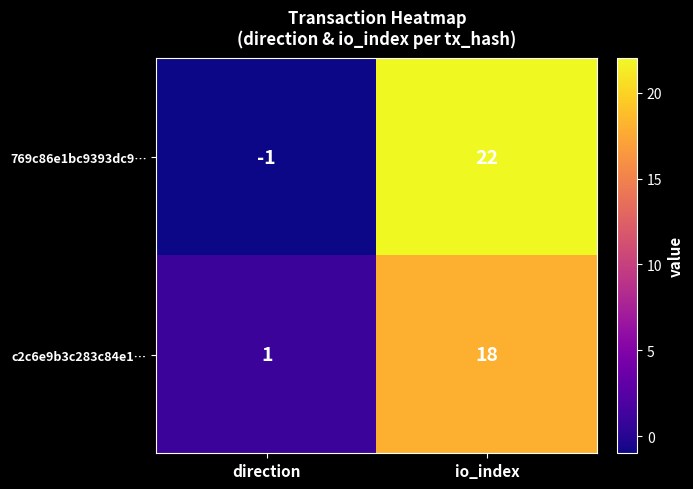

The 769c86e1bc9393dc9… series shows 22 at io_index. True or false?

True